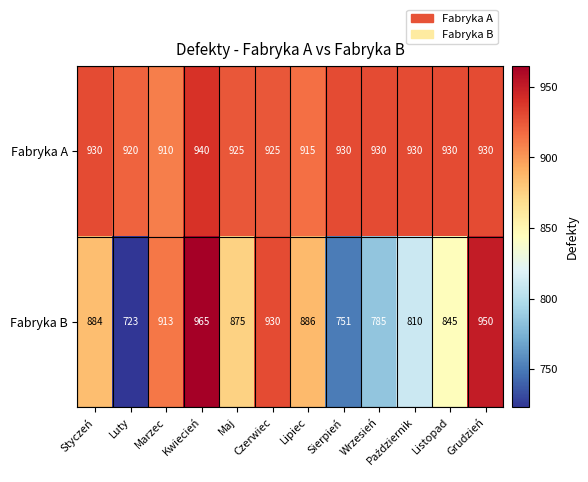

What is the highest value of the Fabryka B series?

965